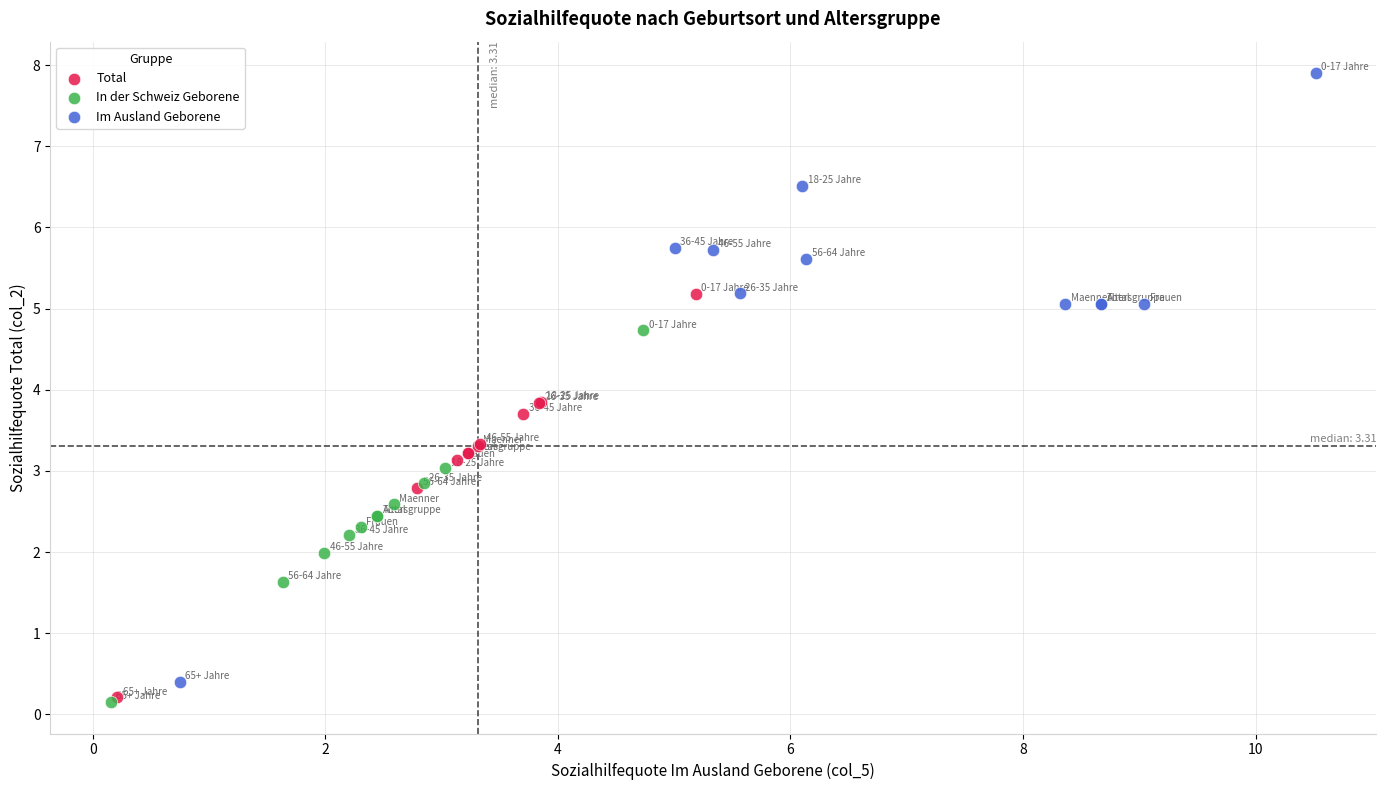

What are all the series names shown in the legend?

Total, In der Schweiz Geborene, Im Ausland Geborene